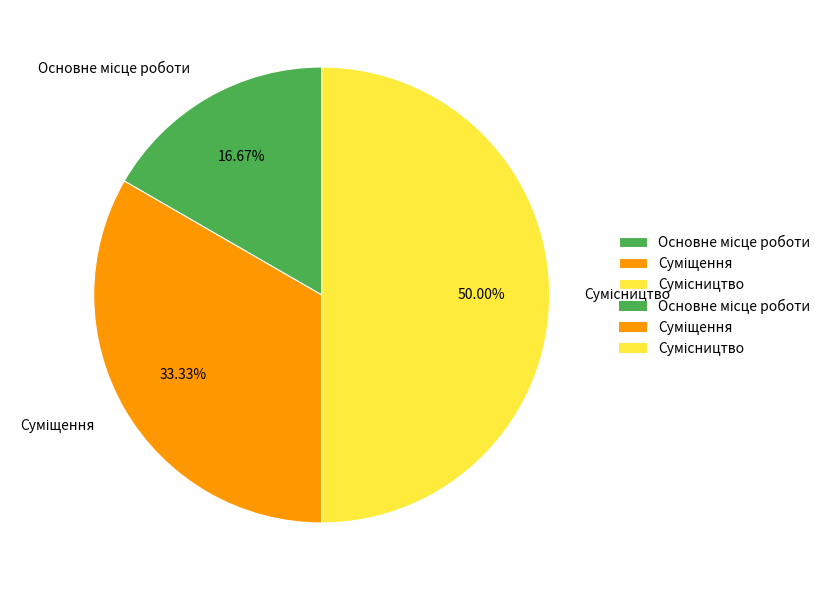

Which category has the smallest portion of the pie?

Основне місце роботи